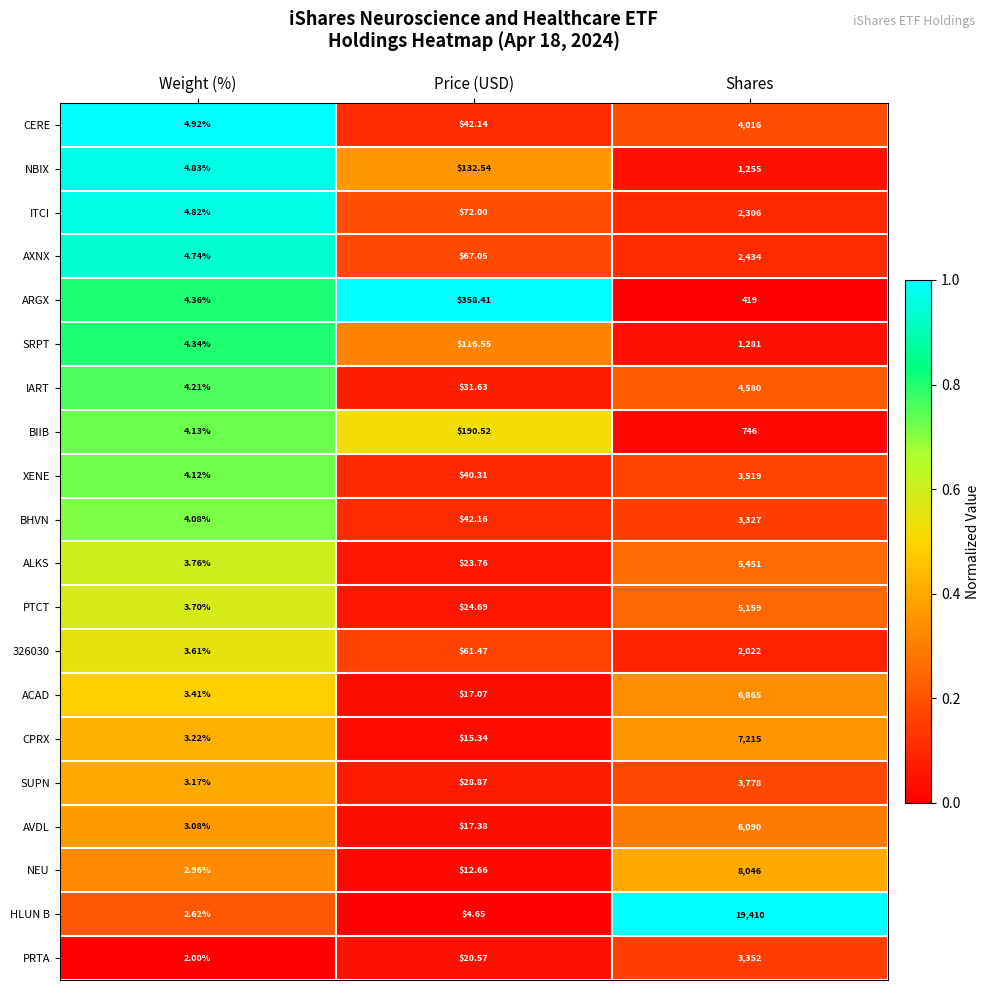

Rank the series by their maximum value, from lowest to highest.

ARGX, BIIB, NBIX, SRPT, 326030, ITCI, AXNX, BHVN, PRTA, XENE, SUPN, CERE, IART, PTCT, ALKS, AVDL, ACAD, CPRX, NEU, HLUN B